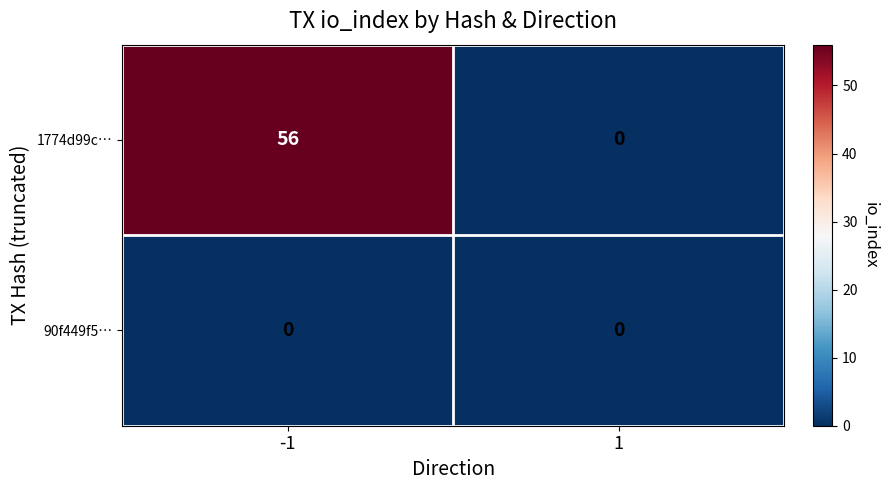

What is the greatest value displayed?

56